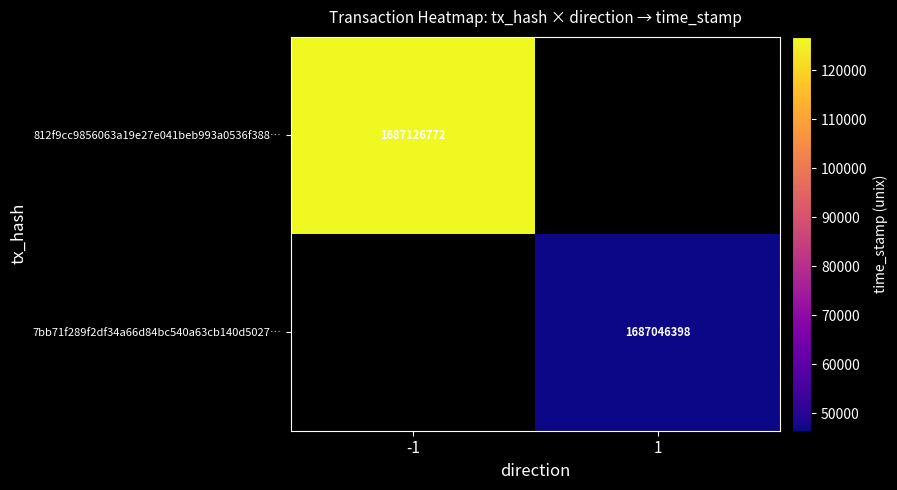

The value of 812f9cc9856063a19e27e041beb993a0536f388… at -1 is 1687126772. True or false?

True